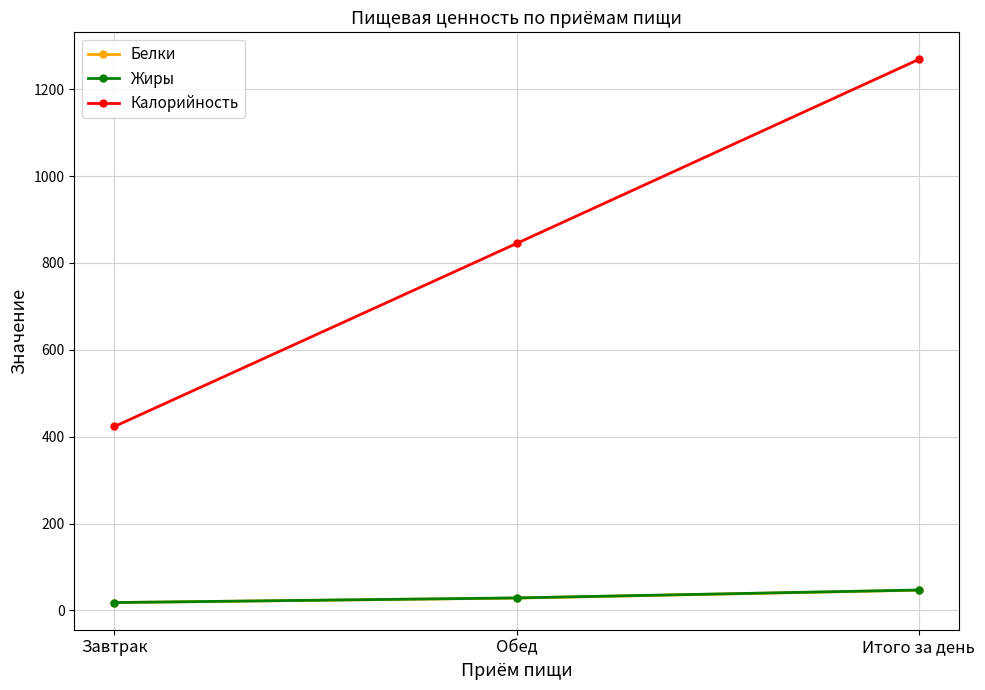

The Жиры series shows 28.9 at Обед. True or false?

True